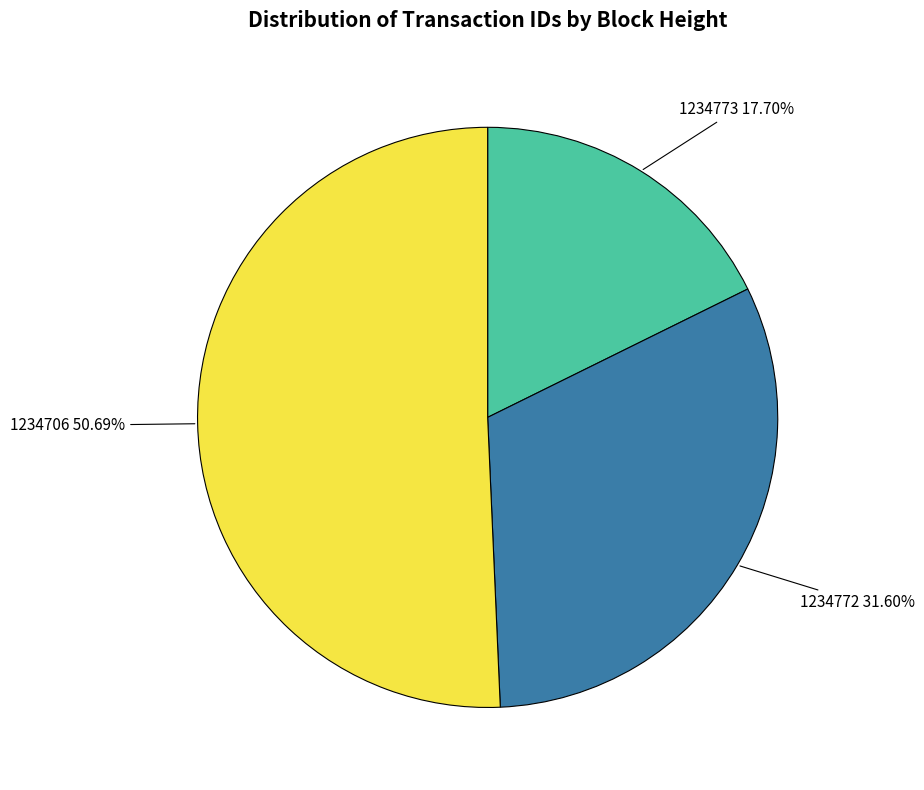

Which slice is the smallest?

1234773